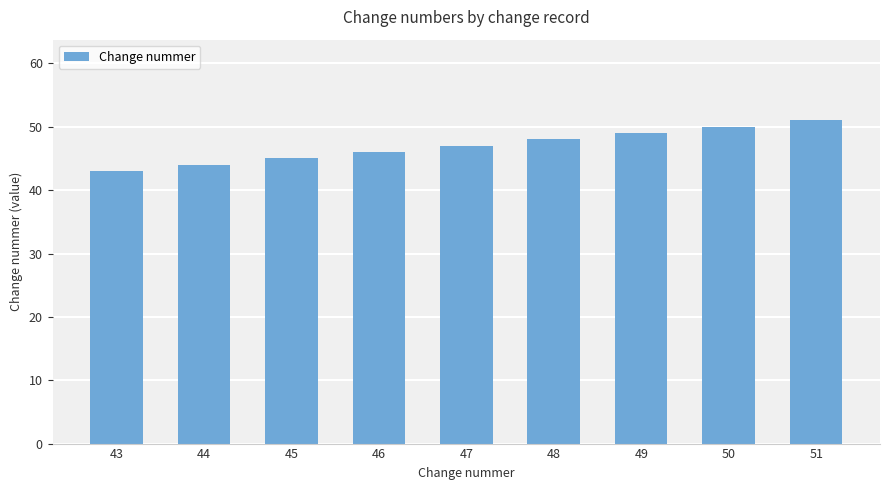

What is the difference between the values at 47 and 46?

1